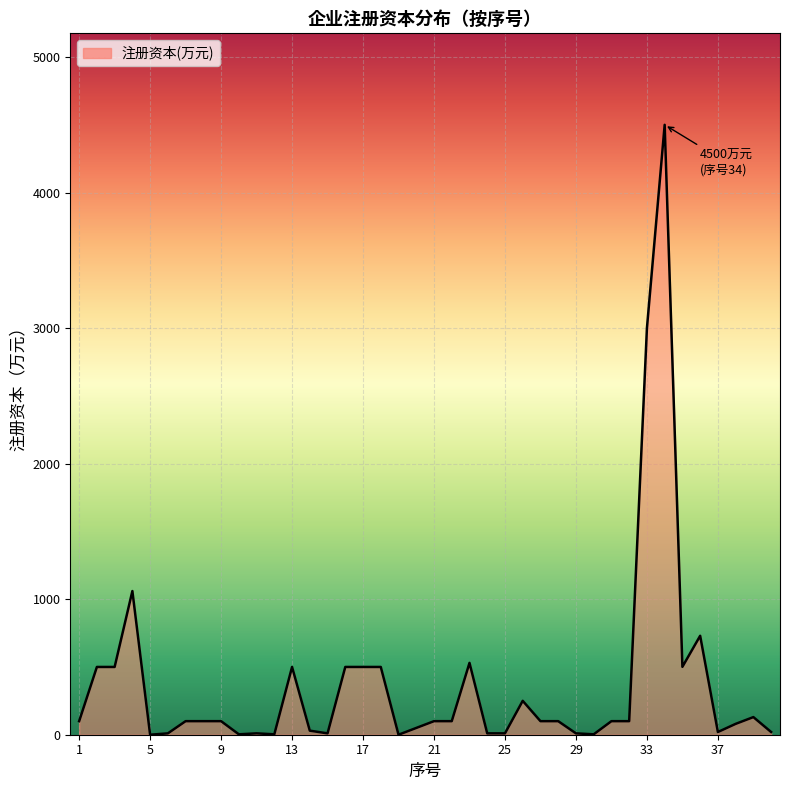

What is the greatest value displayed?

4500